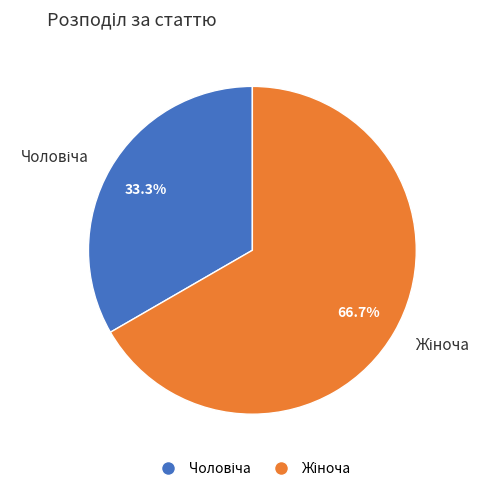

Does any single category account for the majority?

Yes